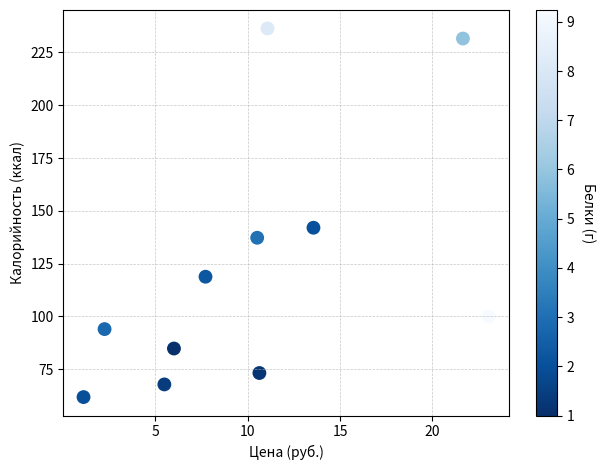

What is the range of Y values (max minus min)?

174.6